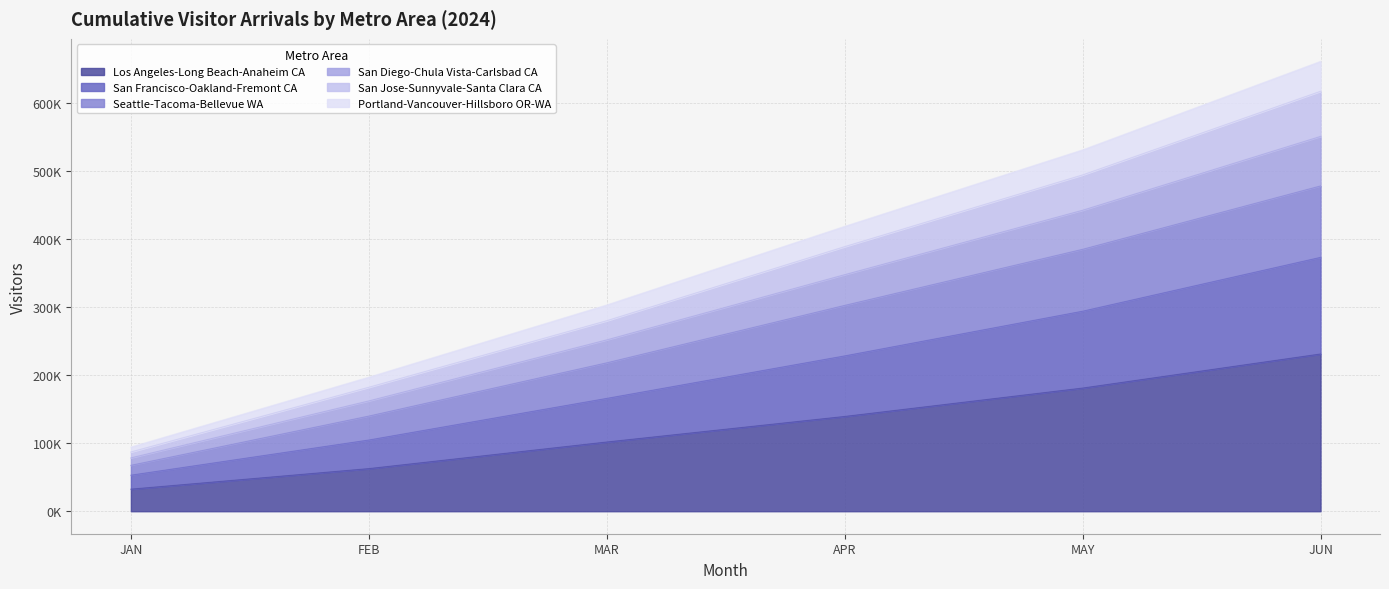

Between JUN and MAR, which is larger?

JUN